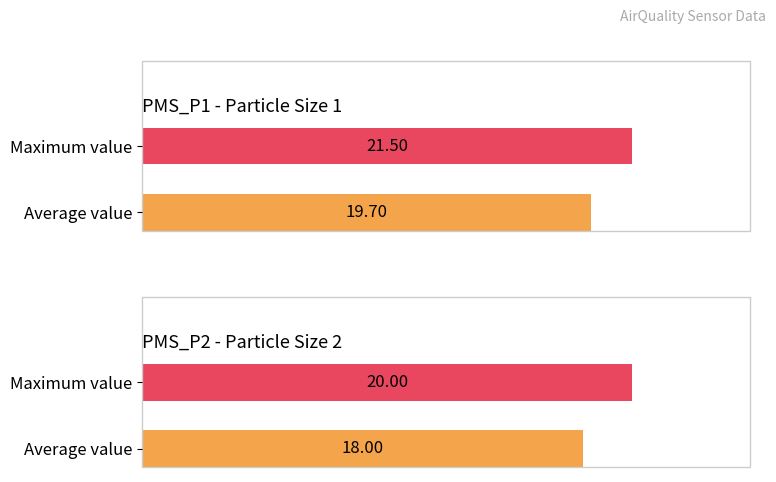

What is the sum of the PMS_P1 values at Maximum value and Average value?

41.2